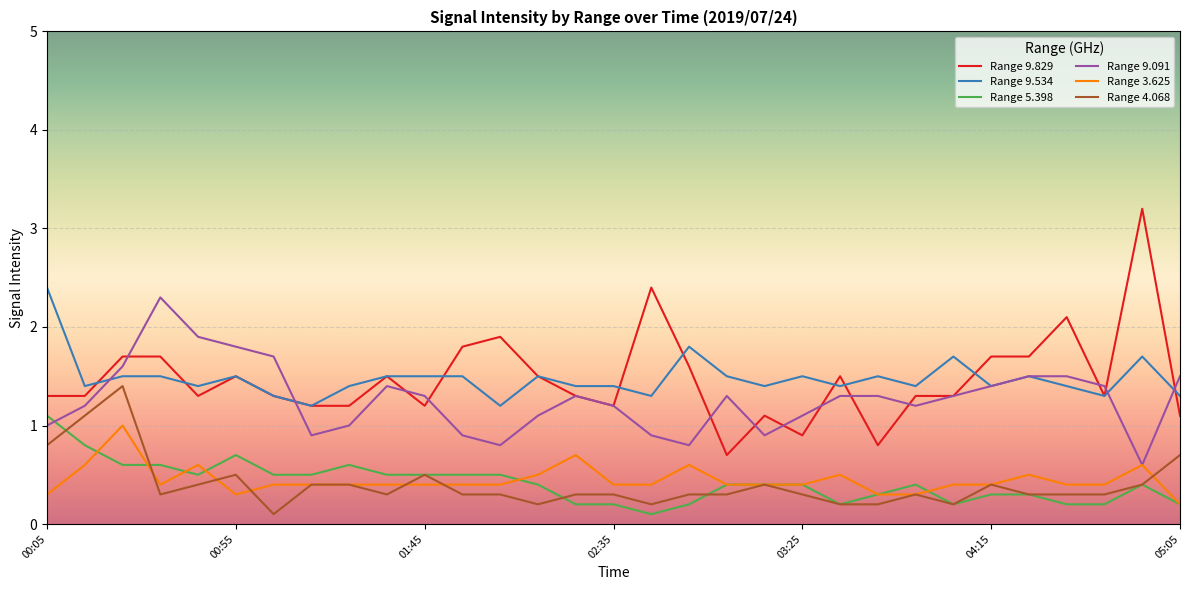

Which series has the largest range (max minus min)?

Range 9.829